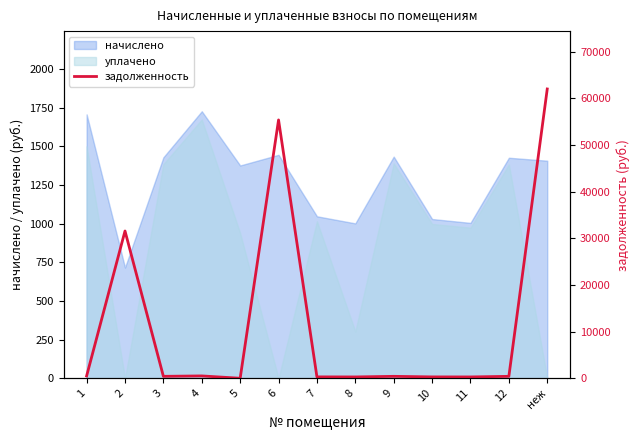

What is the smallest value displayed?

20.8